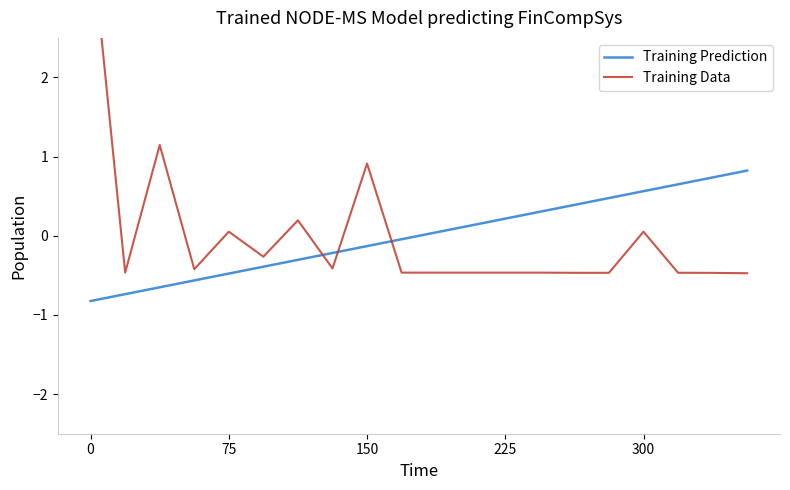

How many values in Training Prediction are below zero?

10